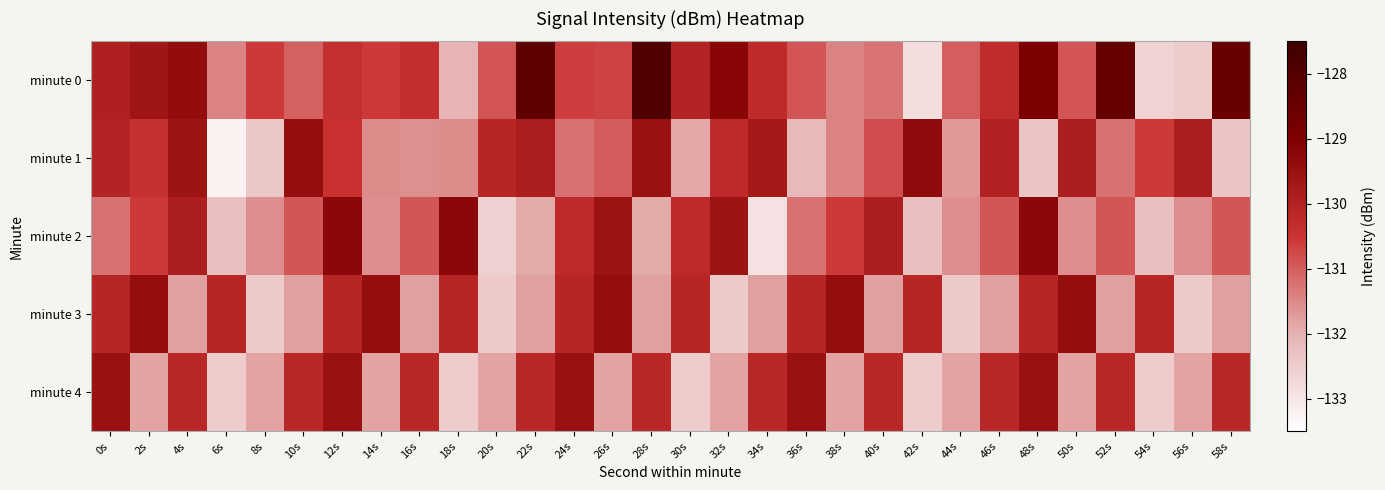

What is the total value across all series at 18s?

-655.4